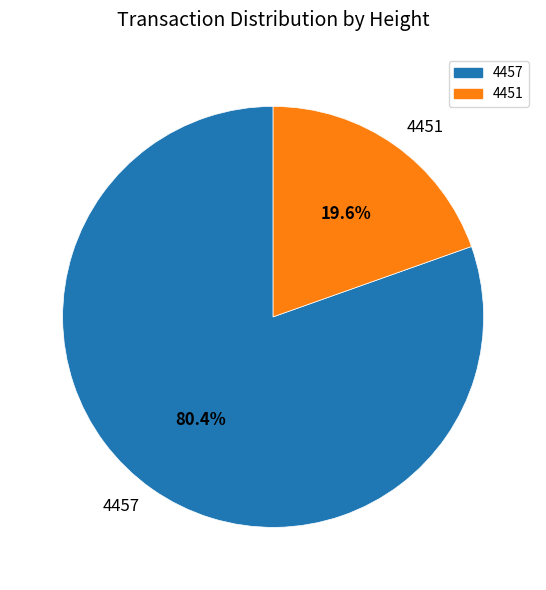

Which category has the biggest portion of the pie?

4457